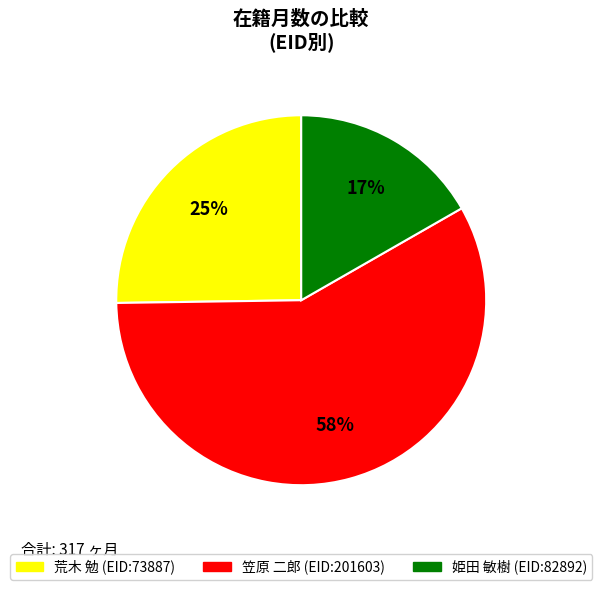

Is there a majority slice in this chart?

Yes